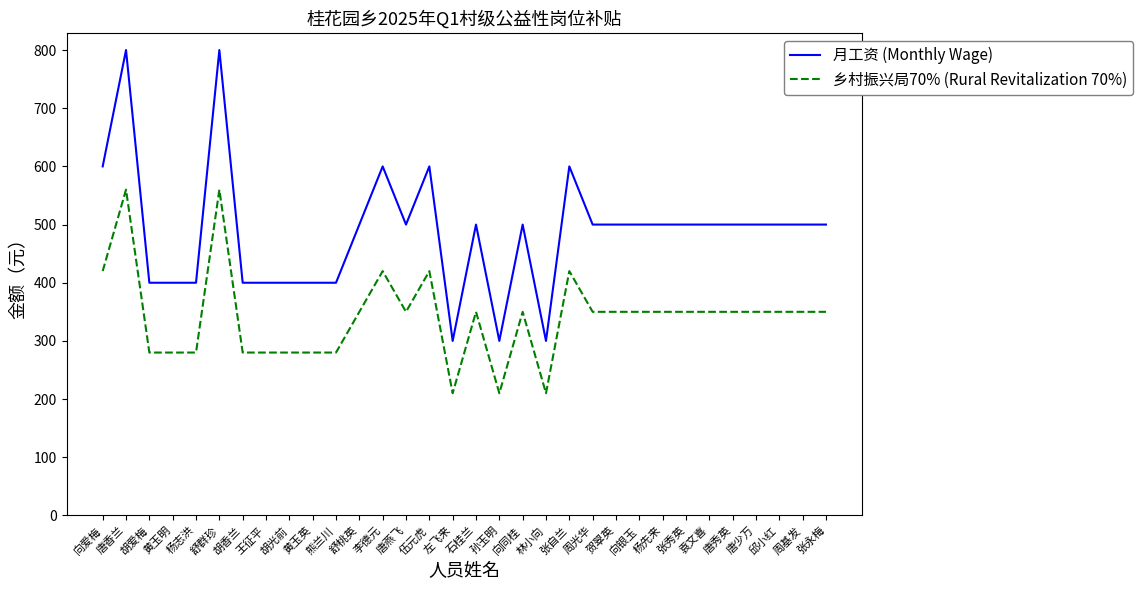

True or false: 月工资 (Monthly Wage) has a value of 117 at 胡爱梅.

False